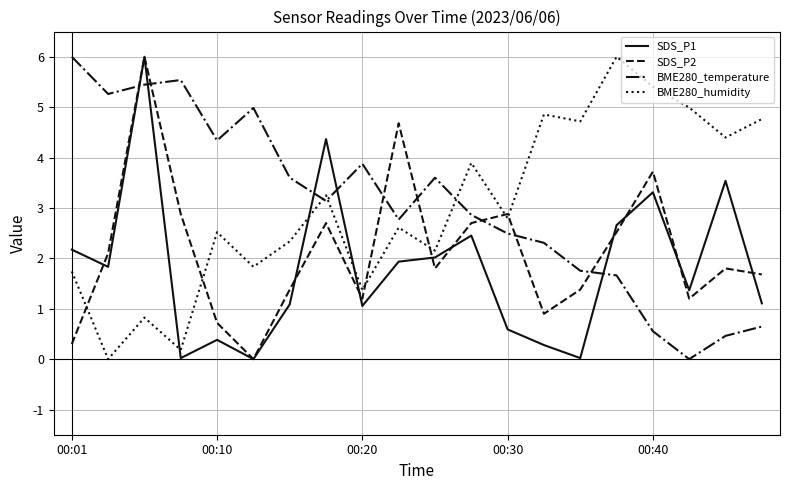

After their last crossing, which series has the higher values: BME280_humidity or SDS_P1?

BME280_humidity